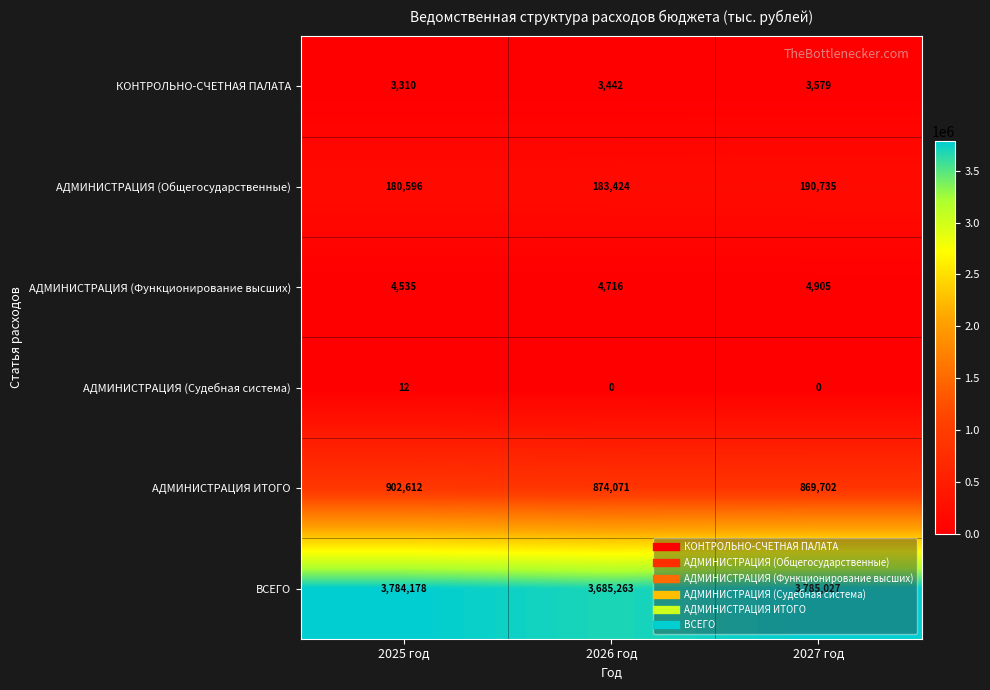

True or false: АДМИНИСТРАЦИЯ ИТОГО has a value of 874071 at 2026 год.

True